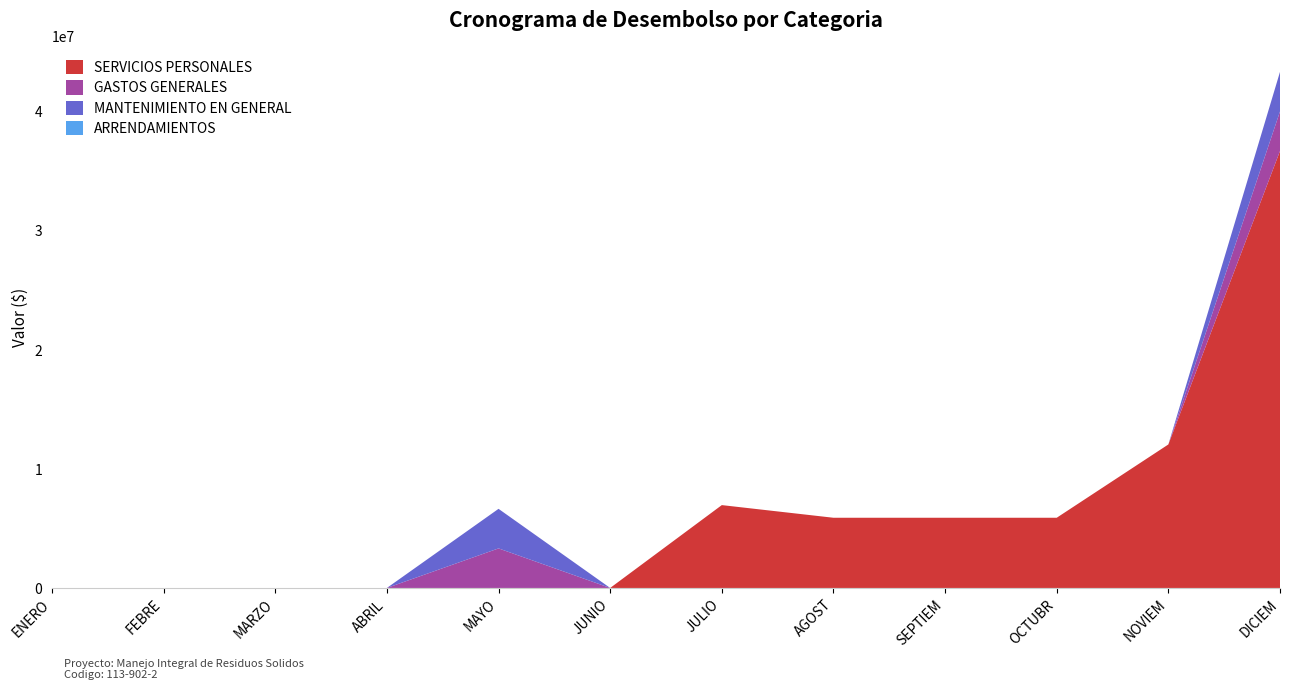

Reading right to left, extract all data points from this chart.

SERVICIOS PERSONALES: DICIEM=36679134	NOVIEM=12046198	OCTUBR=5892800	SEPTIEM=5892800	AGOST=5892800	JULIO=6954536	JUNIO=0	MAYO=0	ABRIL=0	MARZO=0	FEBRE=0	ENERO=0
GASTOS GENERALES: DICIEM=3320866	NOVIEM=0	OCTUBR=0	SEPTIEM=0	AGOST=0	JULIO=0	JUNIO=0	MAYO=3320866	ABRIL=0	MARZO=0	FEBRE=0	ENERO=0
MANTENIMIENTO EN GENERAL: DICIEM=3320866	NOVIEM=0	OCTUBR=0	SEPTIEM=0	AGOST=0	JULIO=0	JUNIO=0	MAYO=3320866	ABRIL=0	MARZO=0	FEBRE=0	ENERO=0
ARRENDAMIENTOS: DICIEM=0	NOVIEM=0	OCTUBR=0	SEPTIEM=0	AGOST=0	JULIO=0	JUNIO=0	MAYO=0	ABRIL=0	MARZO=0	FEBRE=0	ENERO=0